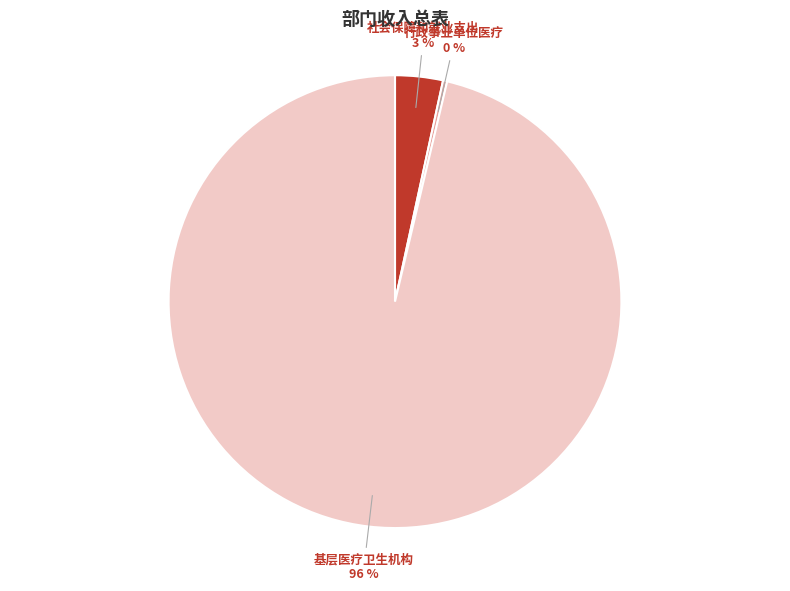

Between 基层医疗卫生机构 and 社会保障和就业支出, which is larger?

基层医疗卫生机构